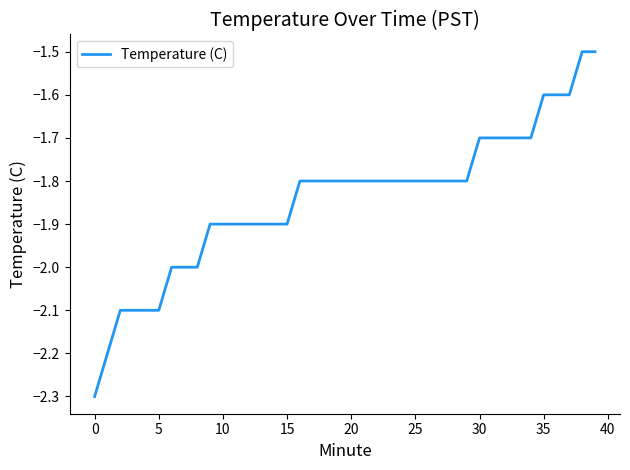

What is the minimum value shown in the chart?

-2.3